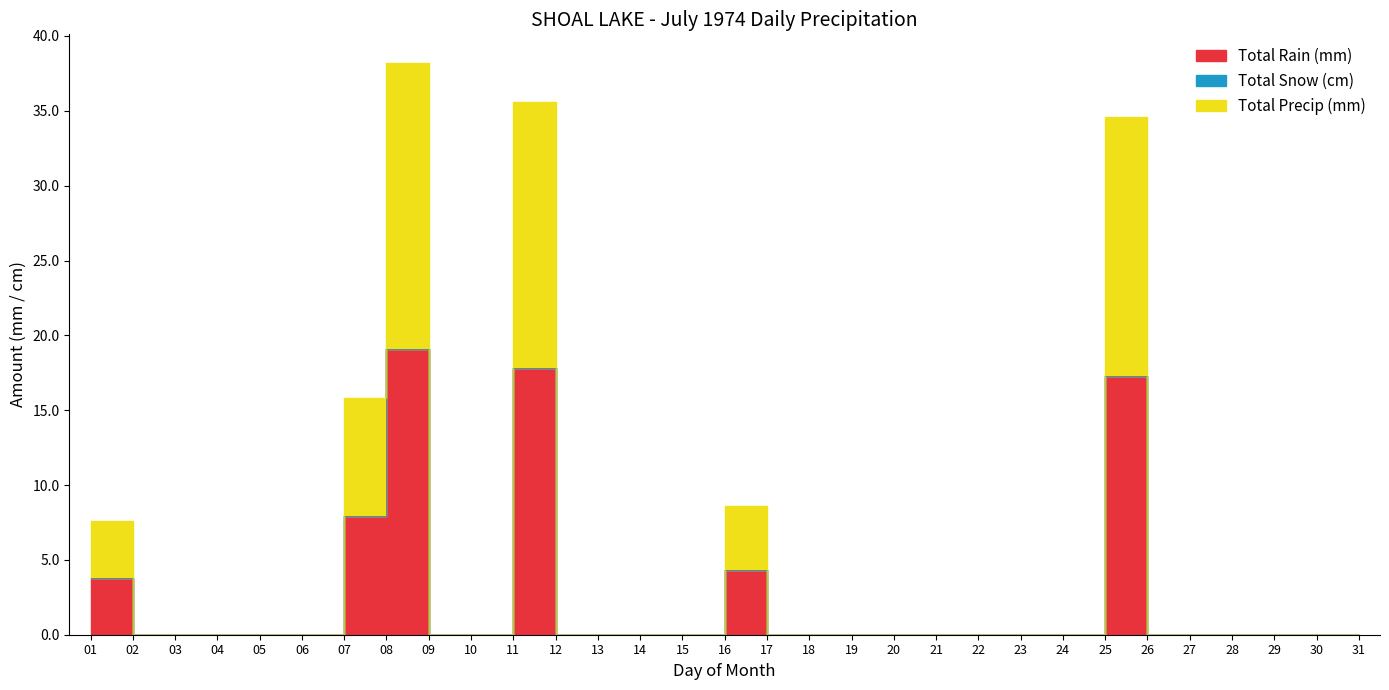

Reading left to right, what are all the values shown in this chart?

Total Rain (mm): 01=3.8	02=0.0	03=0.0	04=0.0	05=0.0	06=0.0	07=7.9	08=19.1	09=0.0	10=0.0	11=17.8	12=0.0	13=0.0	14=0.0	15=0.0	16=4.3	17=0.0	18=0.0	19=0.0	20=0.0	21=0.0	22=0.0	23=0.0	24=0.0	25=17.3	26=0.0	27=0.0	28=0.0	29=0.0	30=0.0	31=0.0
Total Precip (mm): 01=3.8	02=0.0	03=0.0	04=0.0	05=0.0	06=0.0	07=7.9	08=19.1	09=0.0	10=0.0	11=17.8	12=0.0	13=0.0	14=0.0	15=0.0	16=4.3	17=0.0	18=0.0	19=0.0	20=0.0	21=0.0	22=0.0	23=0.0	24=0.0	25=17.3	26=0.0	27=0.0	28=0.0	29=0.0	30=0.0	31=0.0